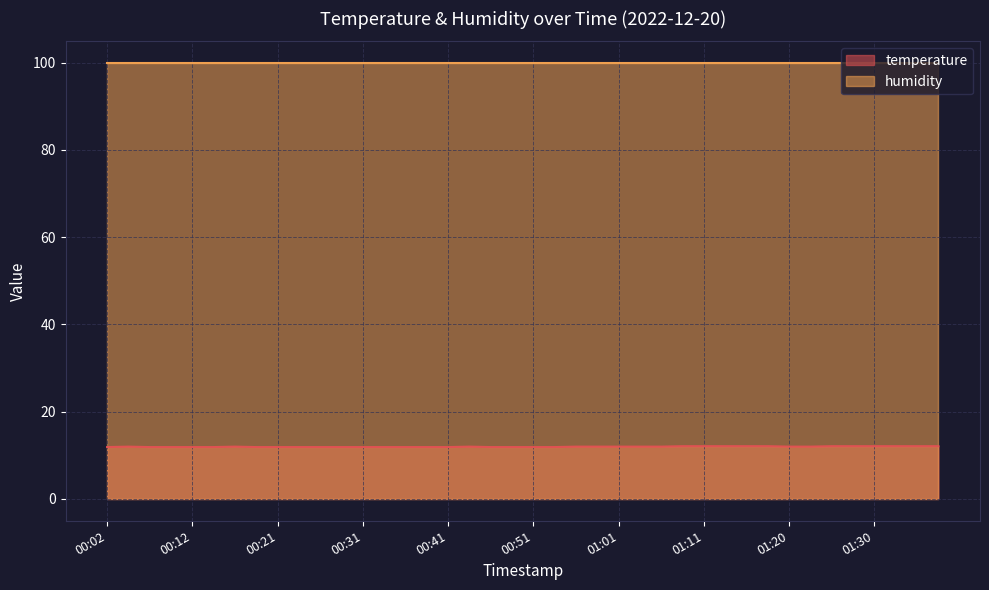

What is the change in value from 00:21 to 01:23?

+0.1